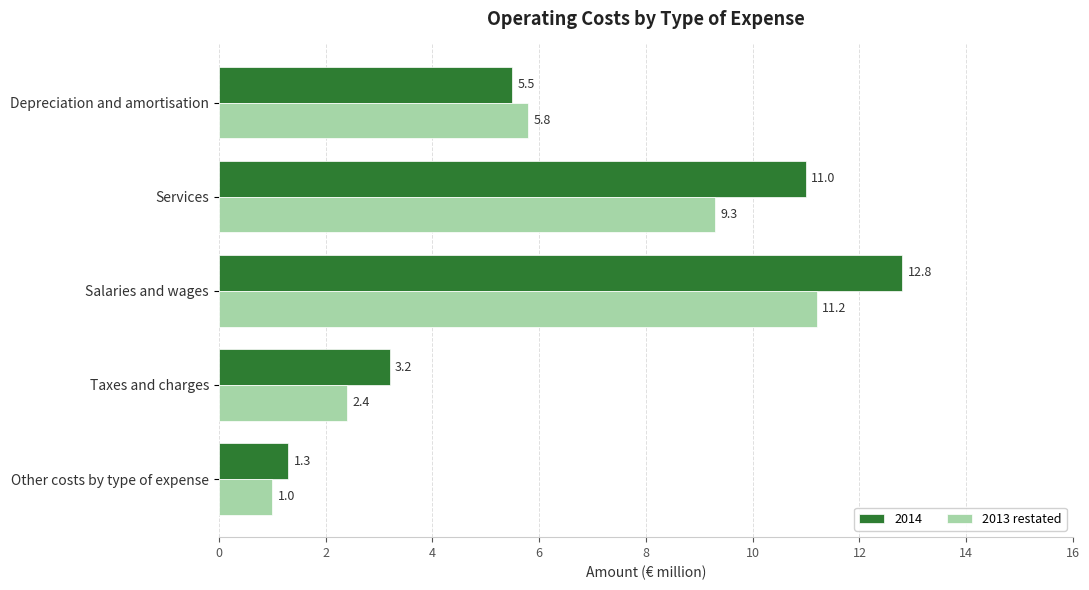

What is the sum of all 2013 restated values?

29.7